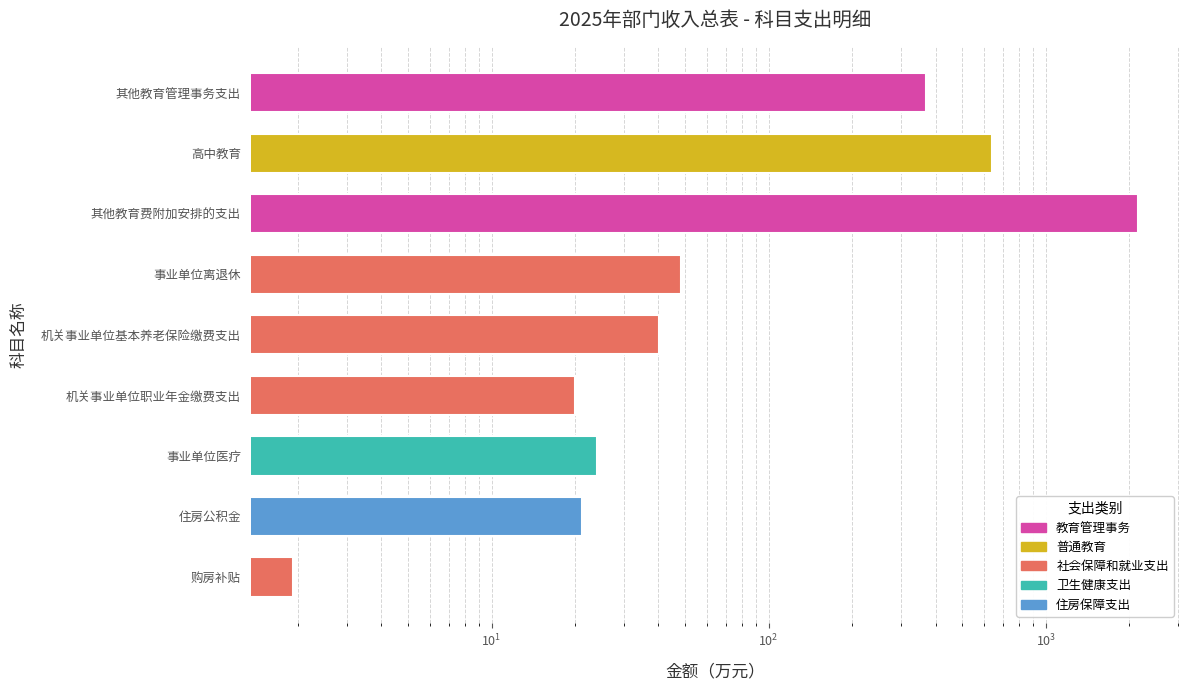

List the labels in order of value, smallest first.

购房补贴, 机关事业单位职业年金缴费支出, 住房公积金, 事业单位医疗, 机关事业单位基本养老保险缴费支出, 事业单位离退休, 其他教育管理事务支出, 高中教育, 其他教育费附加安排的支出